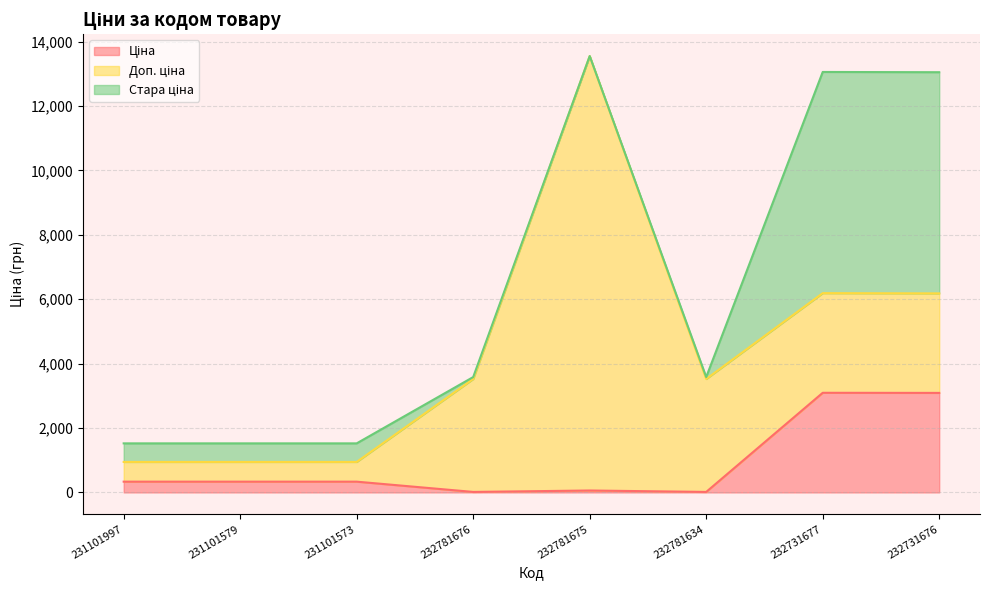

What is the sum of the Доп. ціна values at 232731676 and 231101573?

3704.0